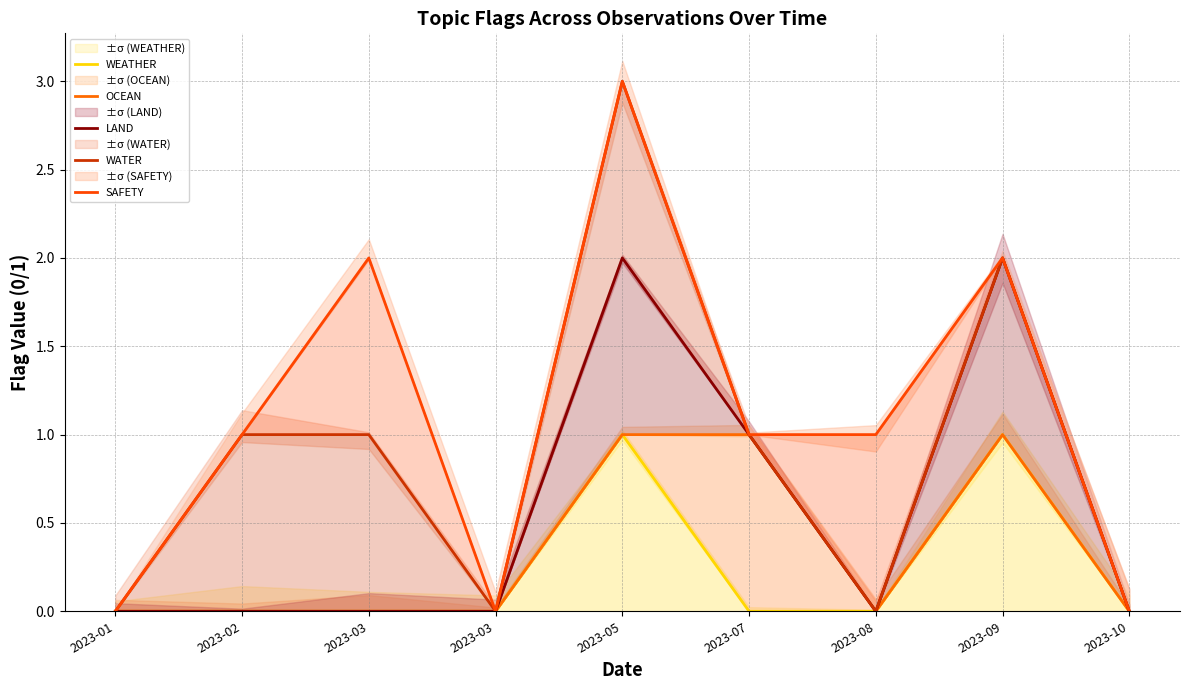

At 2023-03, list the series in order from smallest to largest.

WEATHER, OCEAN, LAND, WATER, SAFETY